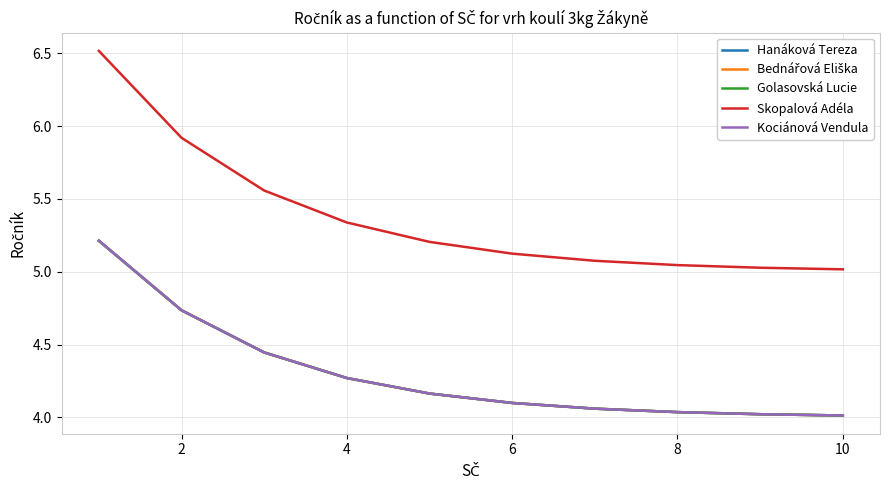

Is this an area chart (filled region under the line)?

No